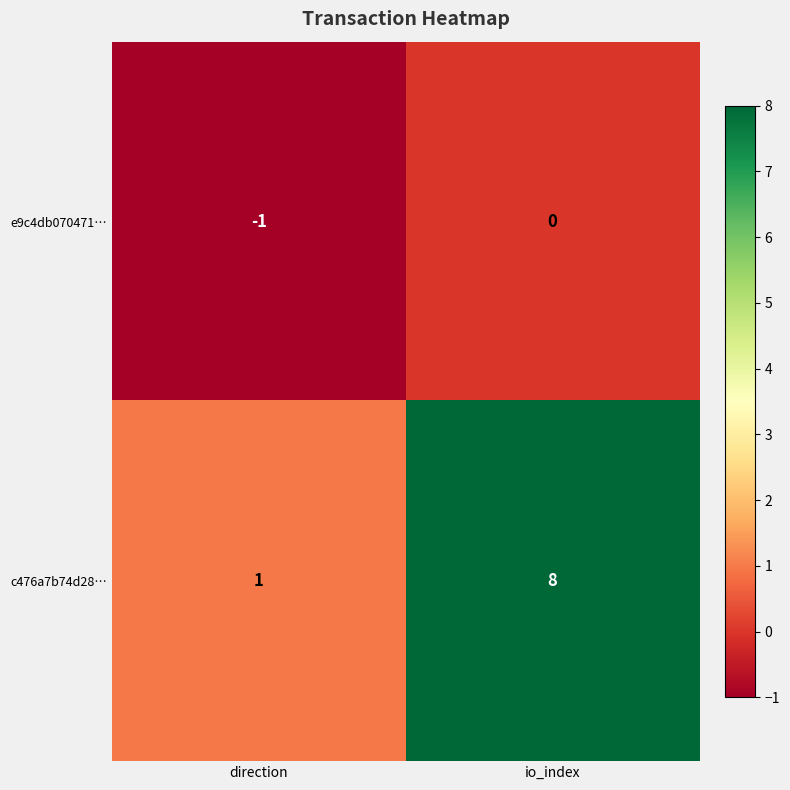

Rank the series by their average value, from highest to lowest.

c476a7b74d28…, e9c4db070471…